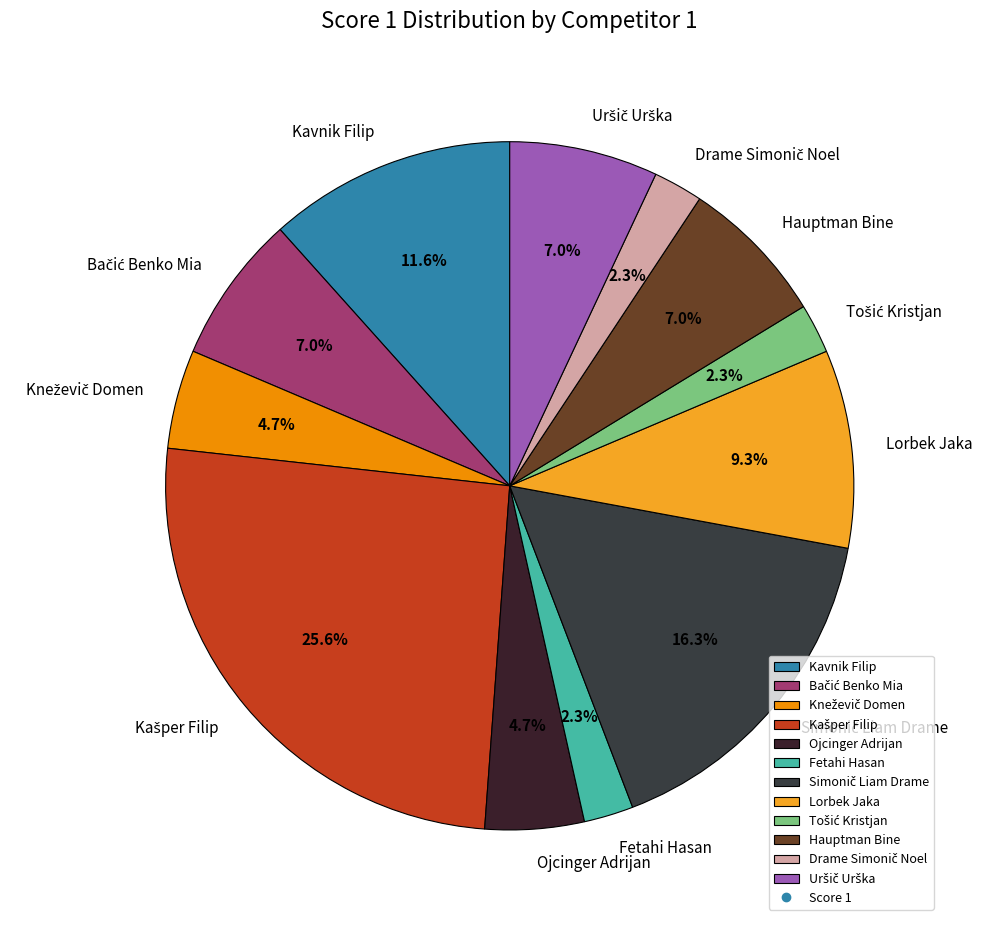

Is there a majority slice in this chart?

No